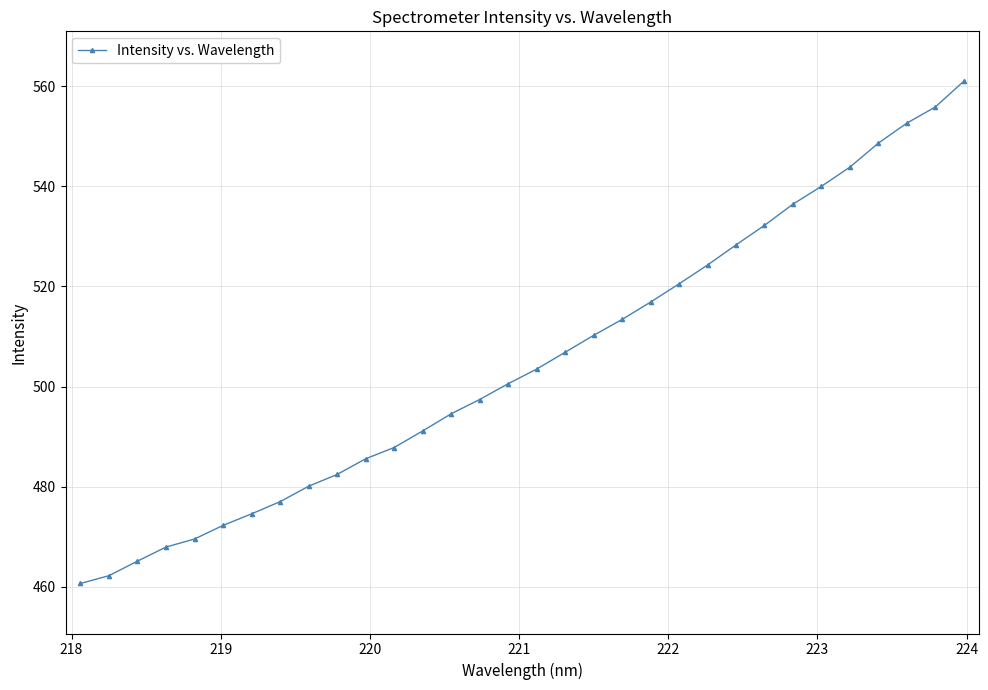

What is the value of the 21st point from the left?

516.9